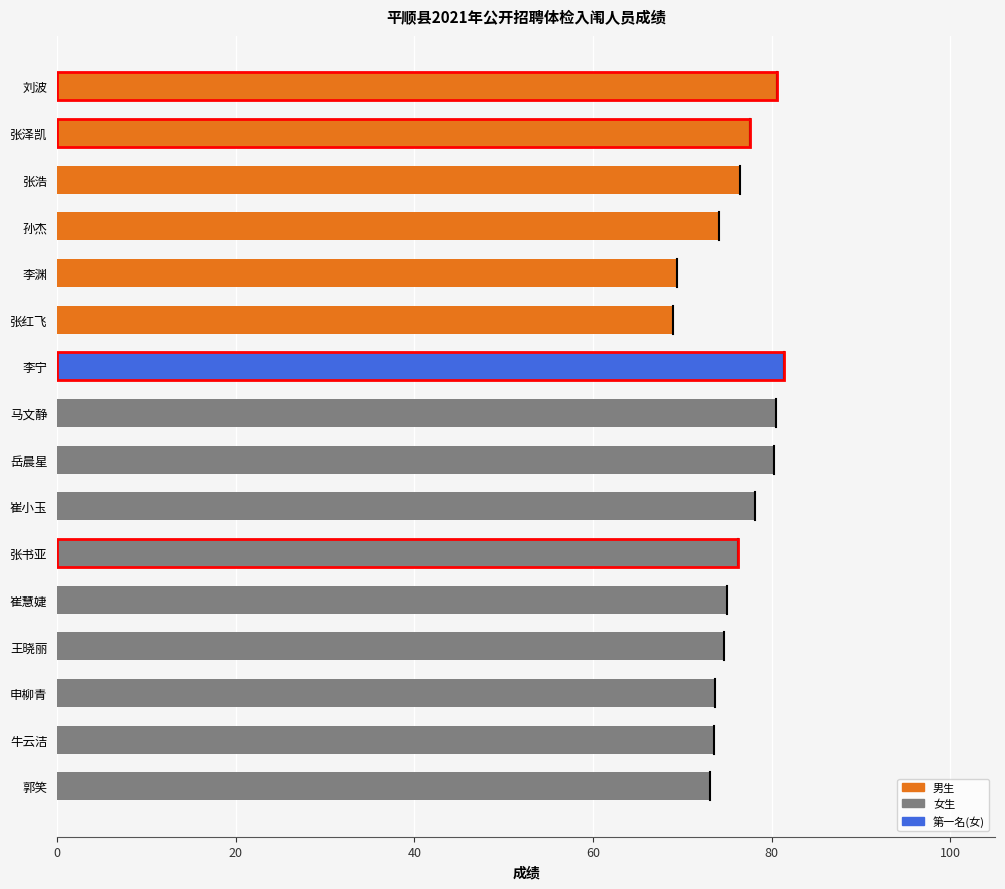

What is the average value?

75.8